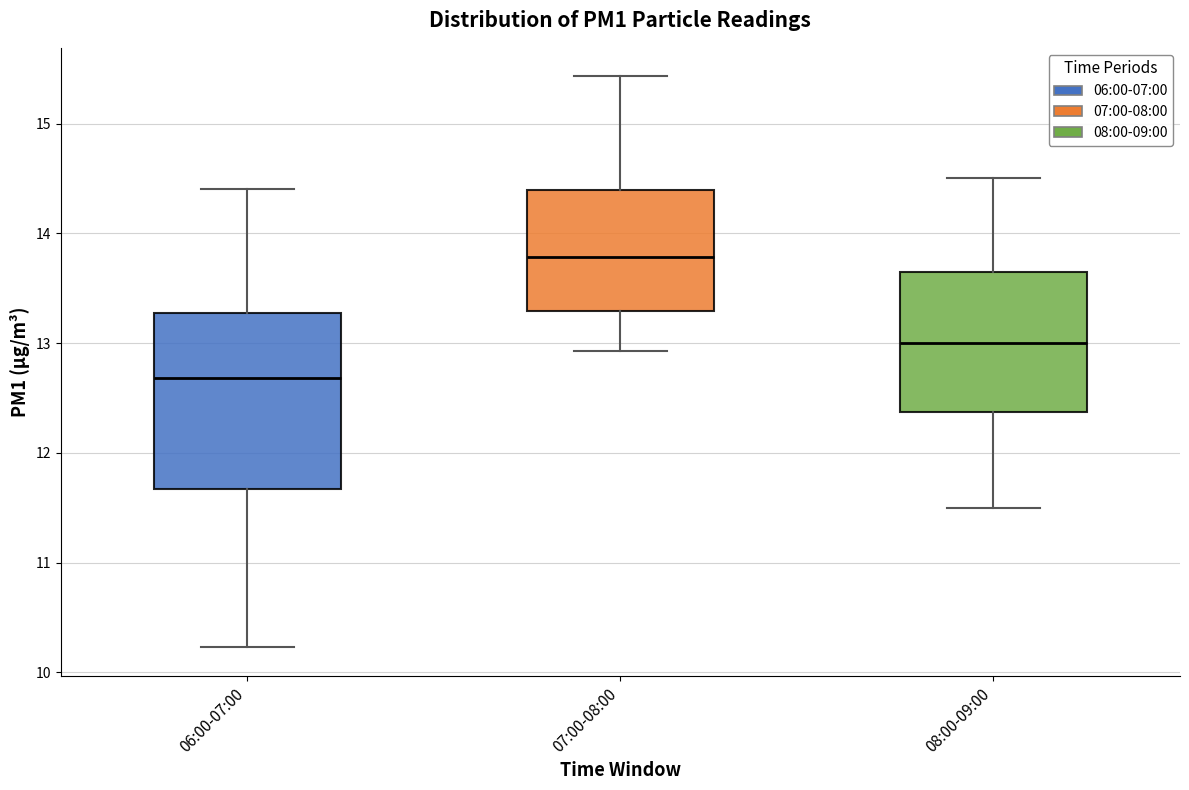

Where is the upper edge of the box for 07:00-08:00 on the y-axis? The values are not printed on the chart, so give them approximately, as read against the axis.

14.4